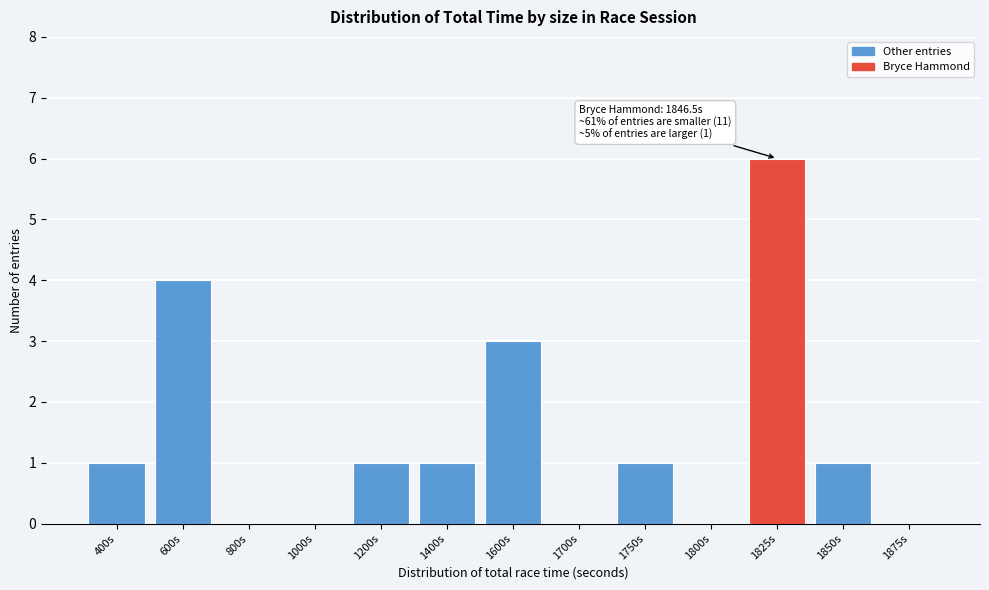

Reading right to left, transcribe all the data shown in this chart.

1875s=0	1850s=1	1825s=6	1800s=0	1750s=1	1700s=0	1600s=3	1400s=1	1200s=1	1000s=0	800s=0	600s=4	400s=1